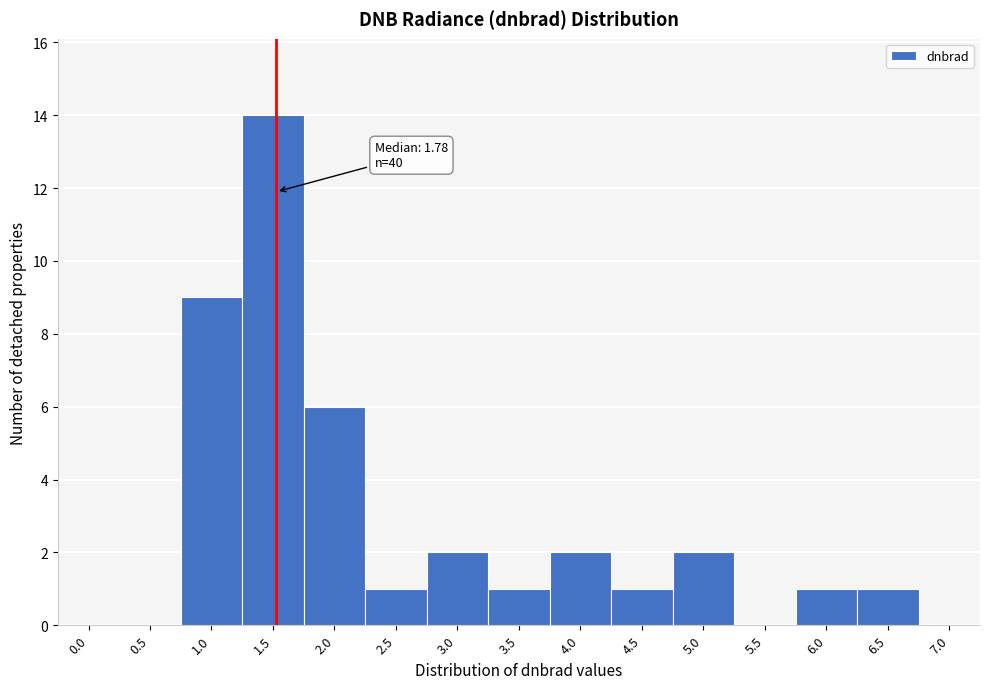

Reading left to right, list all the values displayed in this chart.

0.0=0	0.5=0	1.0=9	1.5=14	2.0=6	2.5=1	3.0=2	3.5=1	4.0=2	4.5=1	5.0=2	5.5=0	6.0=1	6.5=1	7.0=0